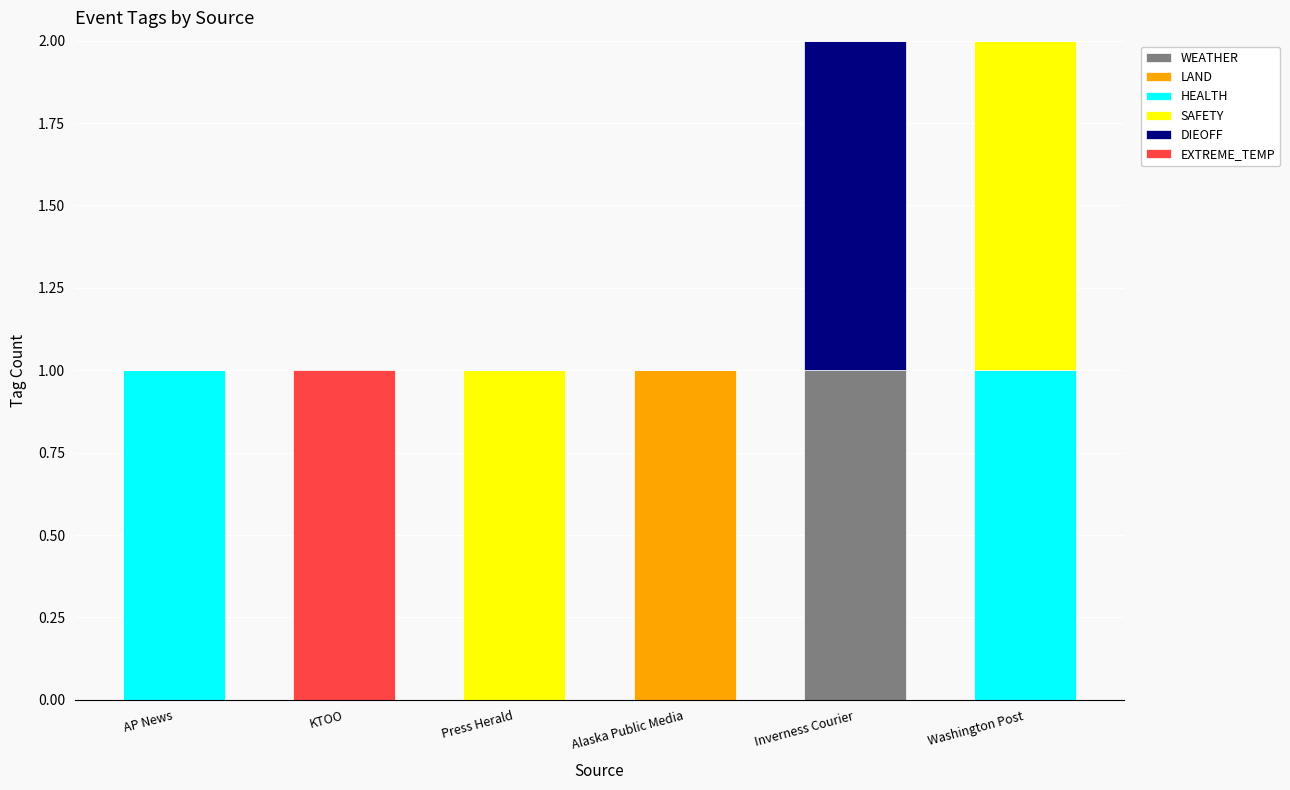

Which category has the highest value in the WEATHER series?

Inverness Courier